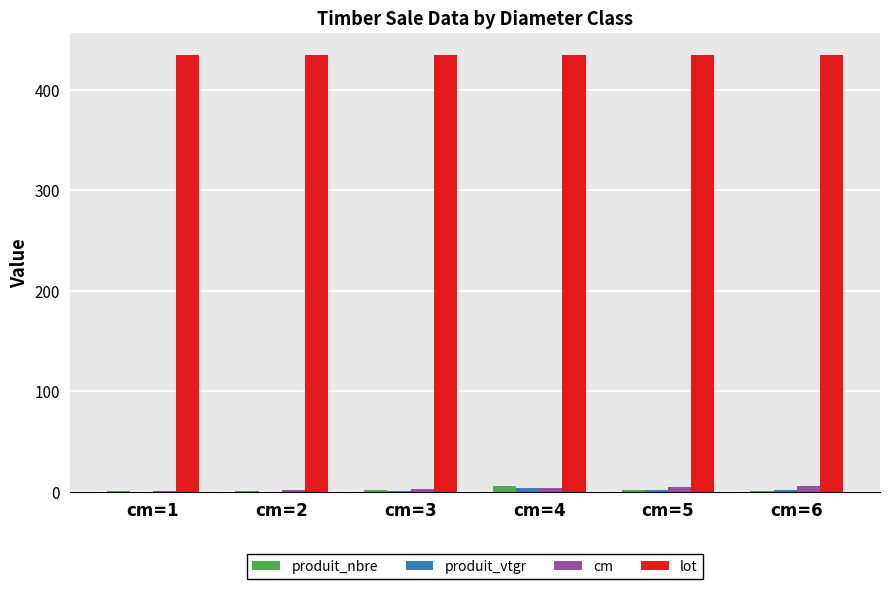

True or false: cm has a value of 3.0 at cm=3.

True